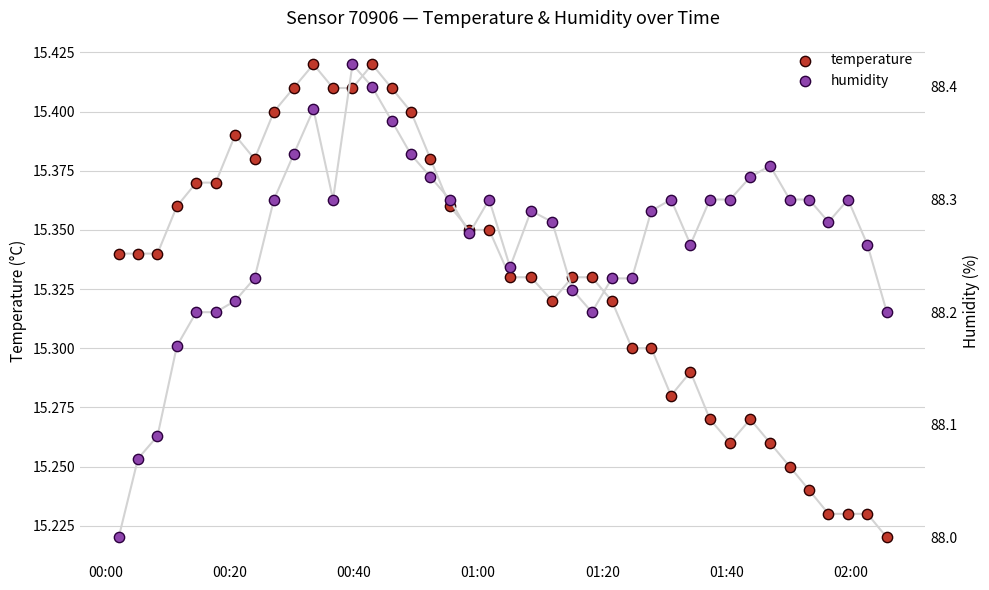

Is the value of temperature at 13 greater than the value of humidity at 00:00?

No